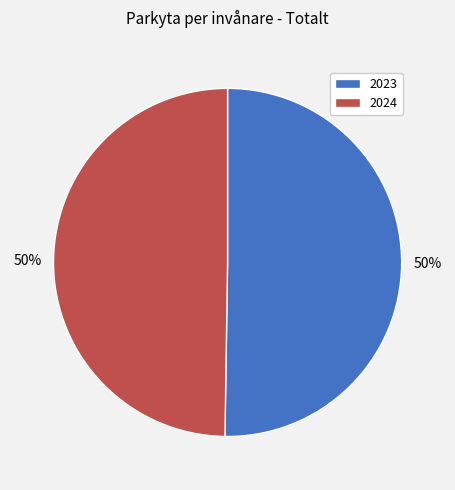

Count the number of slices in the pie.

2